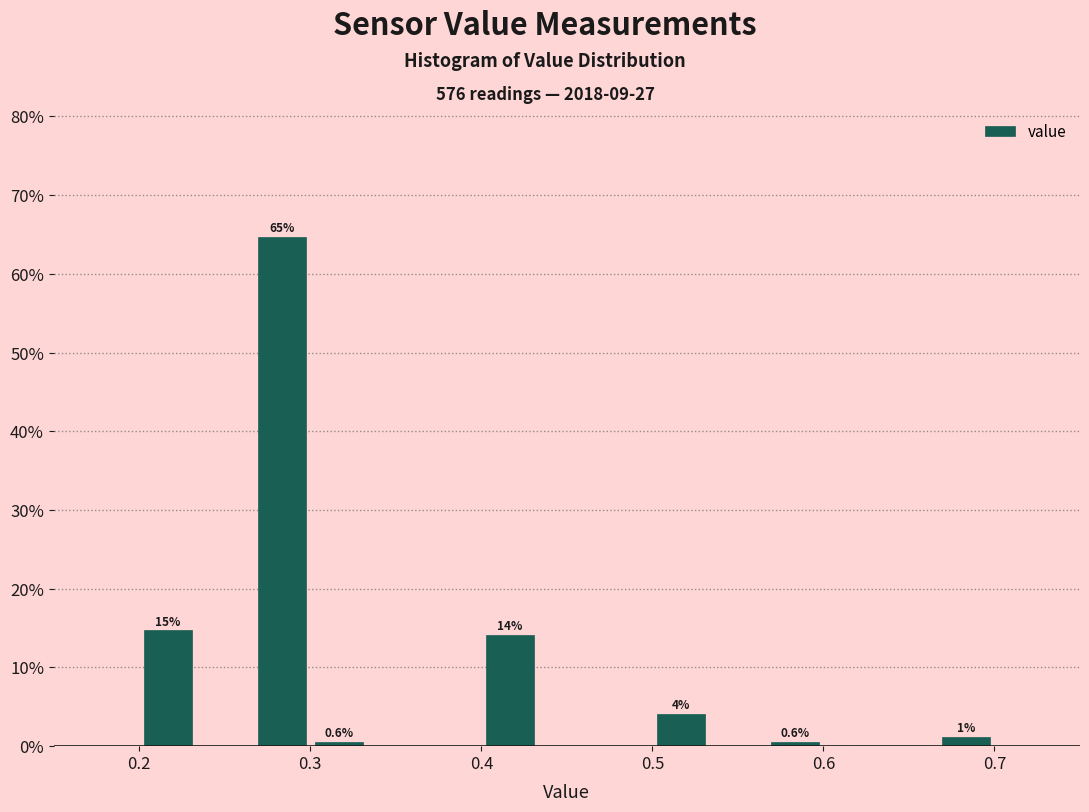

Read against the x-axis, roughly where is the centre of the tallest bar?

0.28